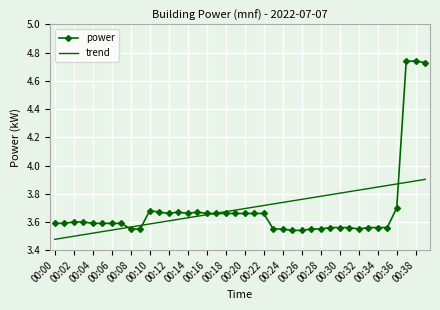

Rank the series by their maximum value, from highest to lowest.

power, trend